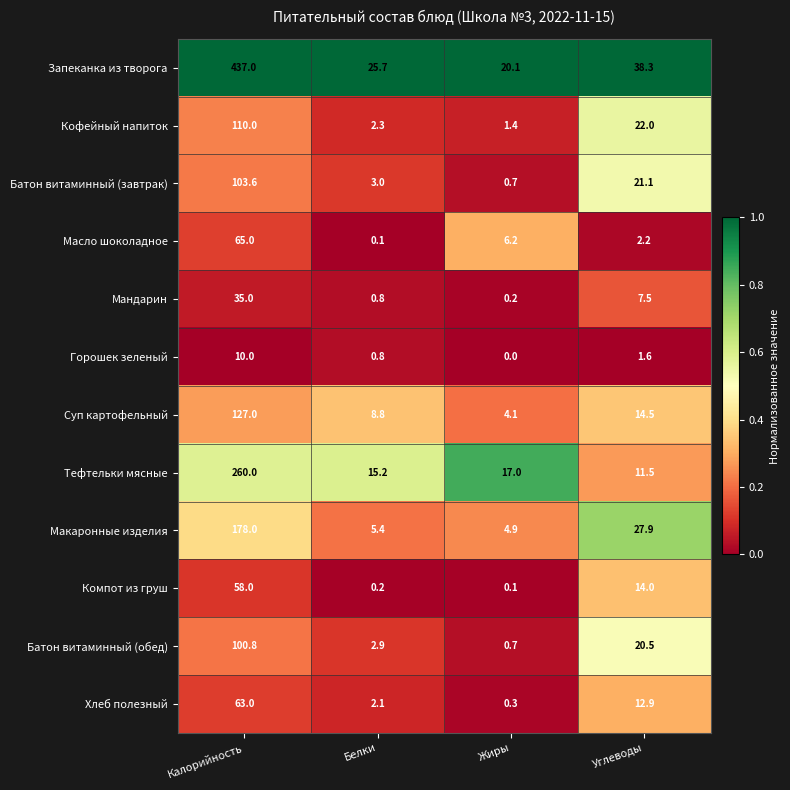

What is the spread (max minus min) of values at Белки?

25.6